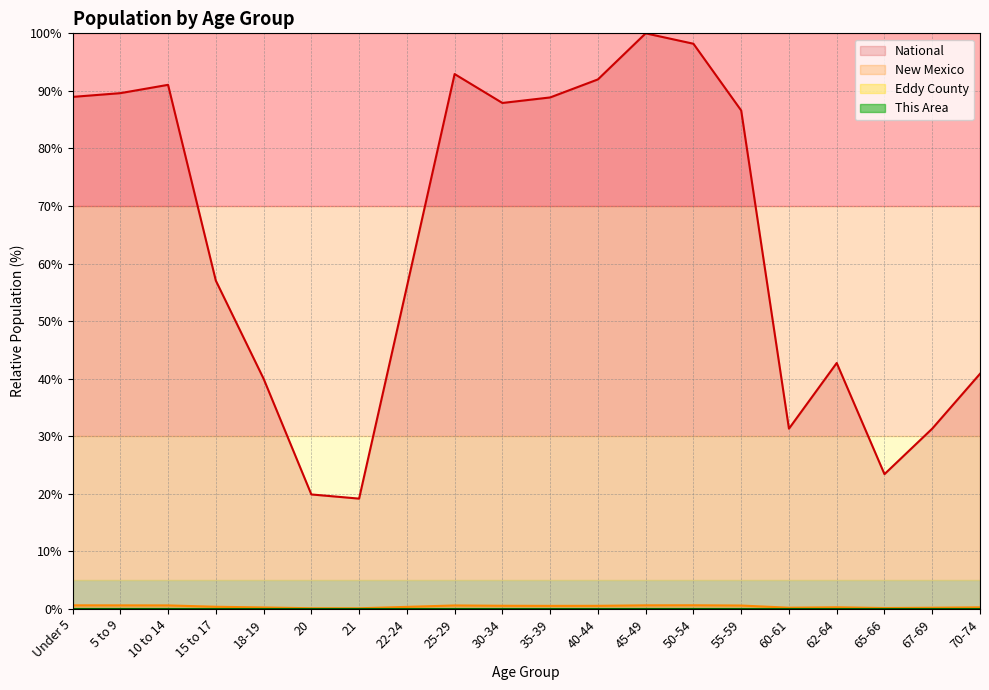

How many interior local peaks does the National series have?

4